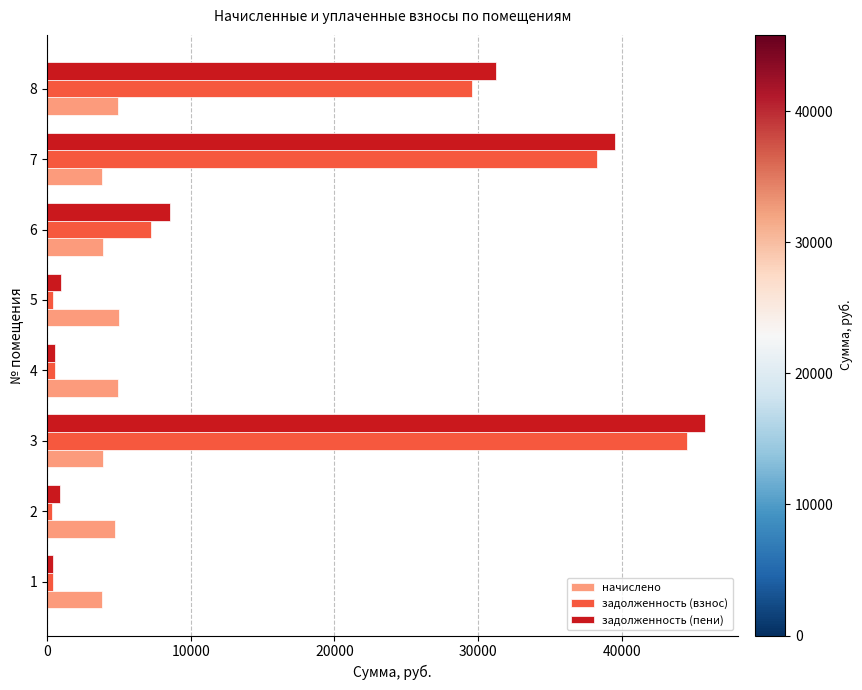

Which series has the largest total across all categories?

задолженность (пени)